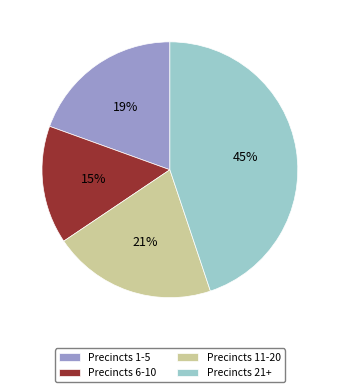

Which has a higher value, Precincts 11-20 or Precincts 6-10?

Precincts 11-20